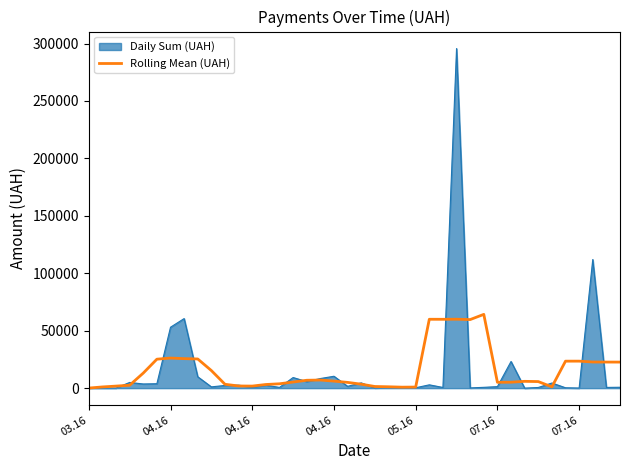

Which series has the largest range (max minus min)?

Daily Sum (UAH)